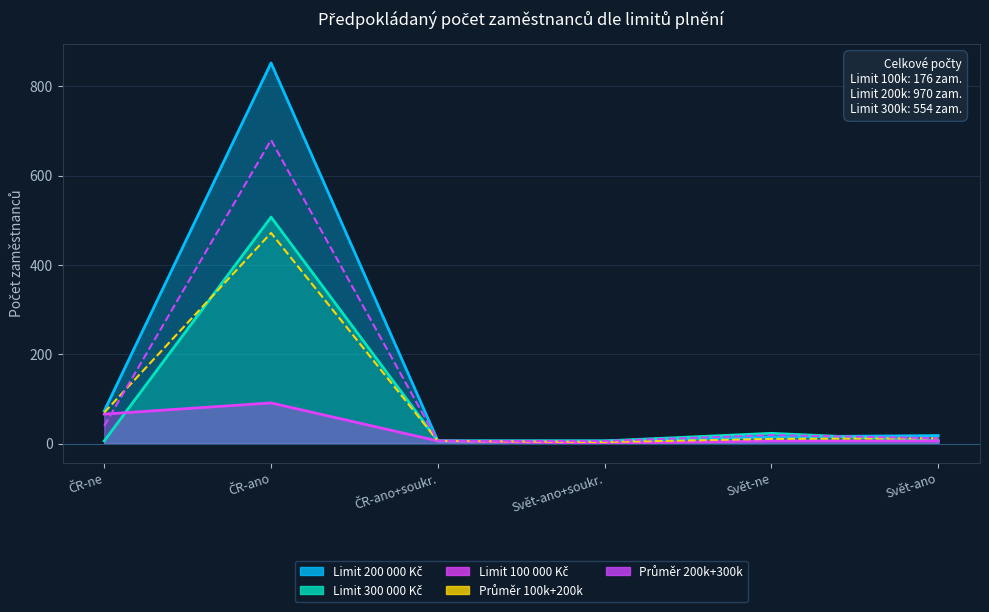

What is the sum of all Průměr 100k+200k values?

573.0